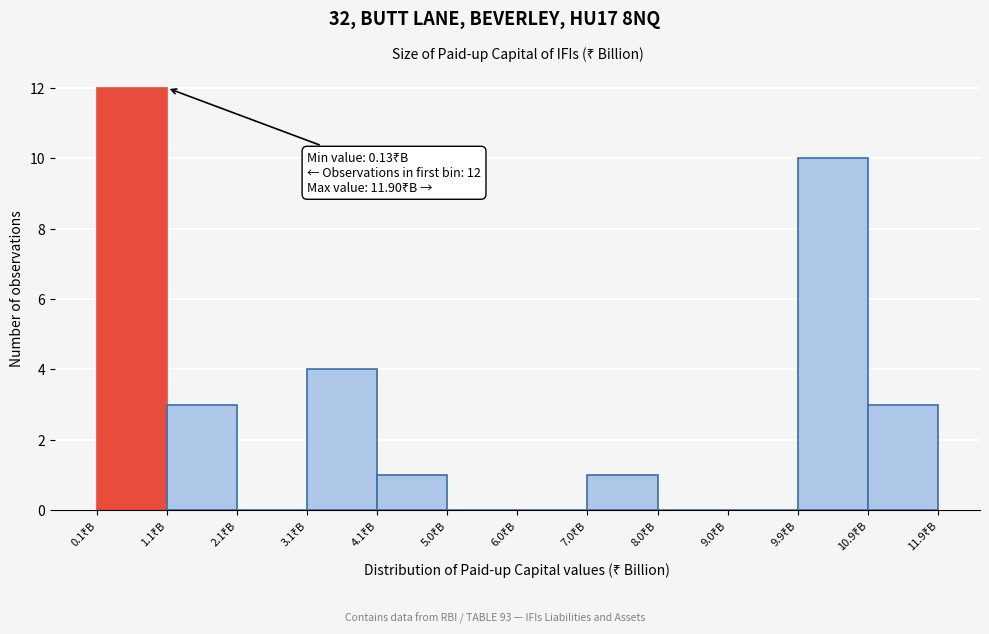

Over which range of the x-axis is the bar tallest?

0.1 to 1.1